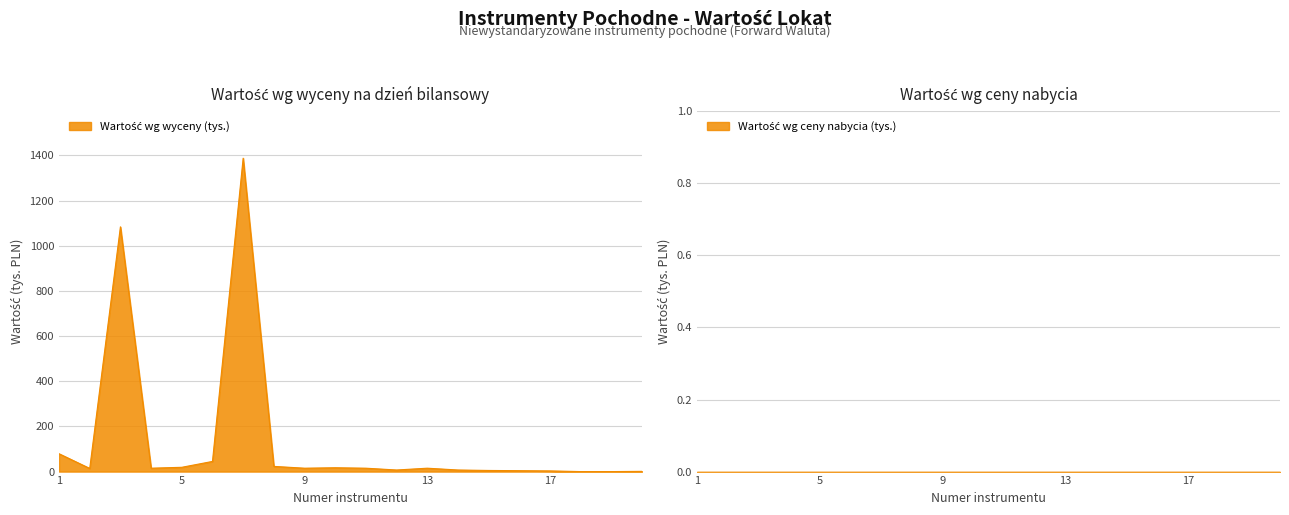

The value at 2 is 14. True or false?

True